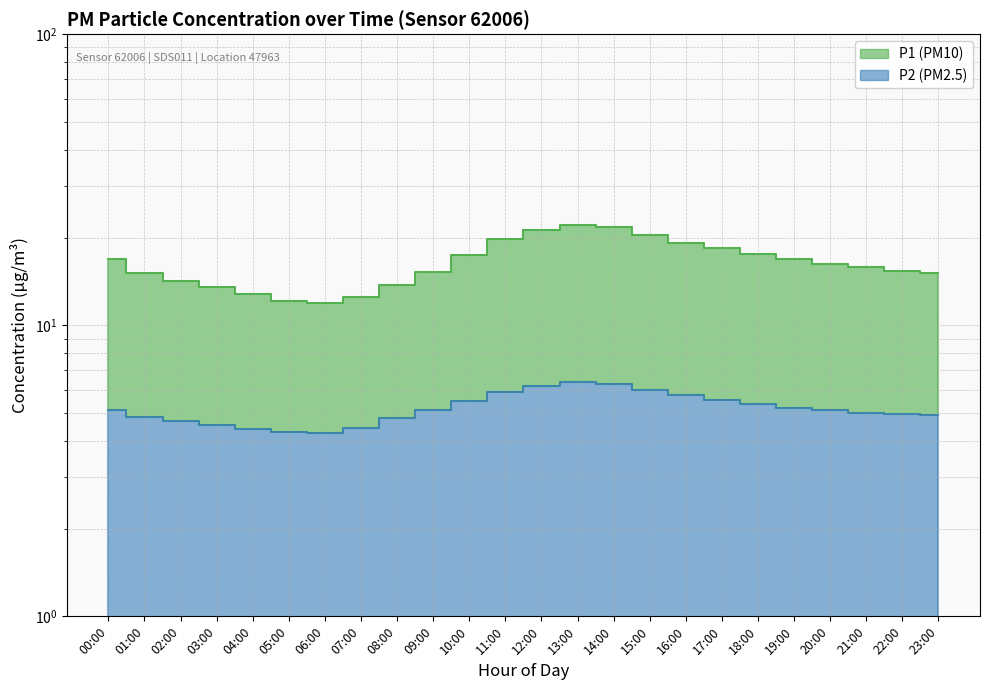

Does the chart have visible grid lines?

Yes